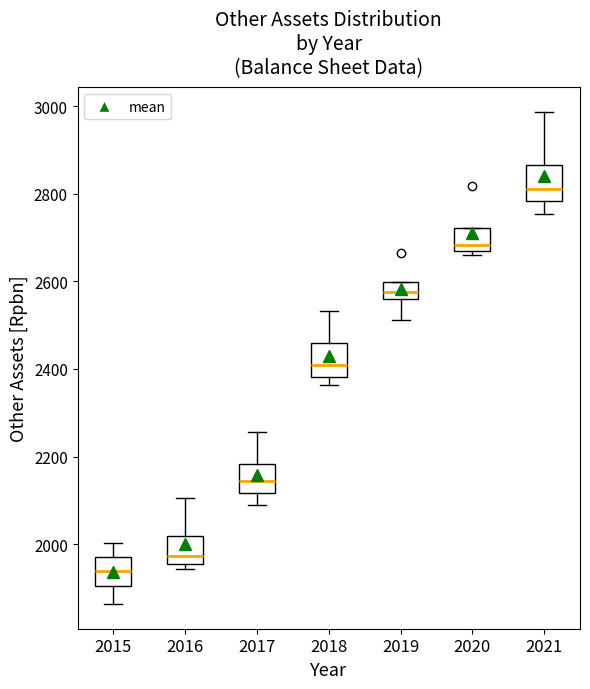

Which box has the lowest median line?

2015